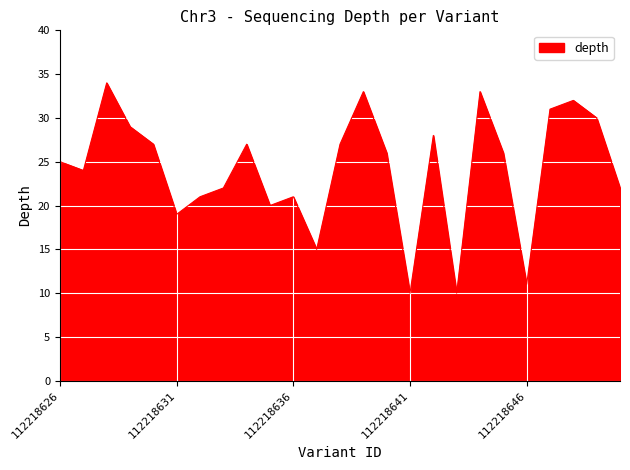

What is the greatest value displayed?

34